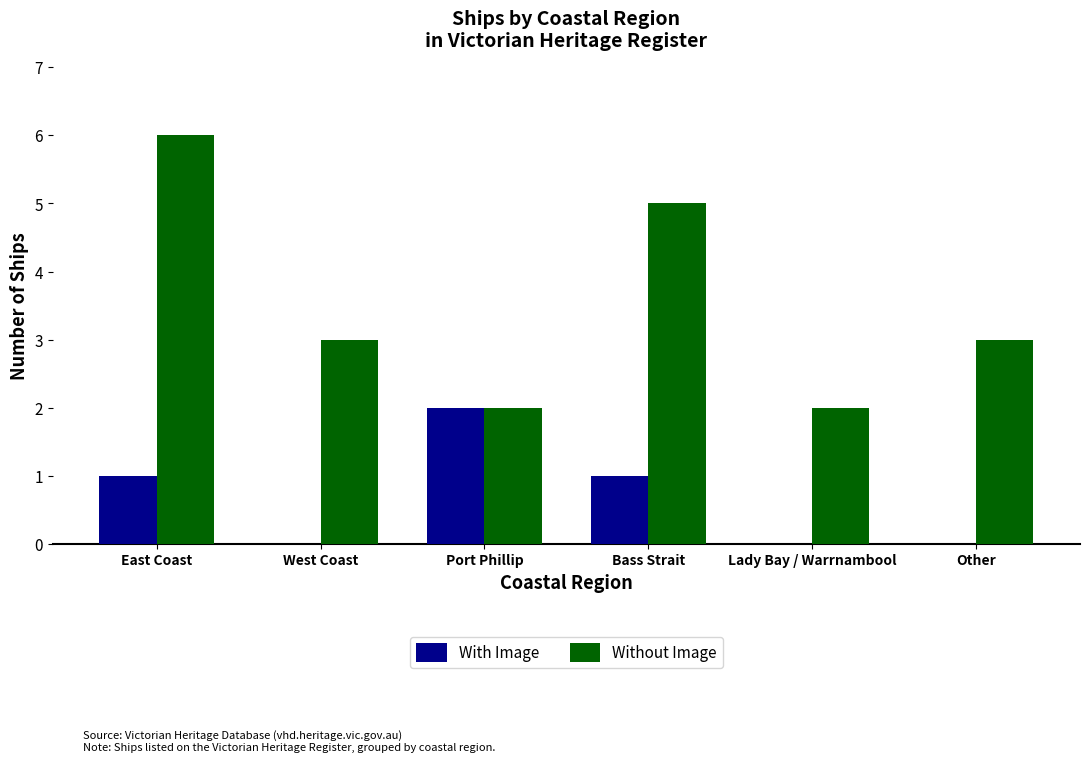

Which series has the largest total across all categories?

Without Image